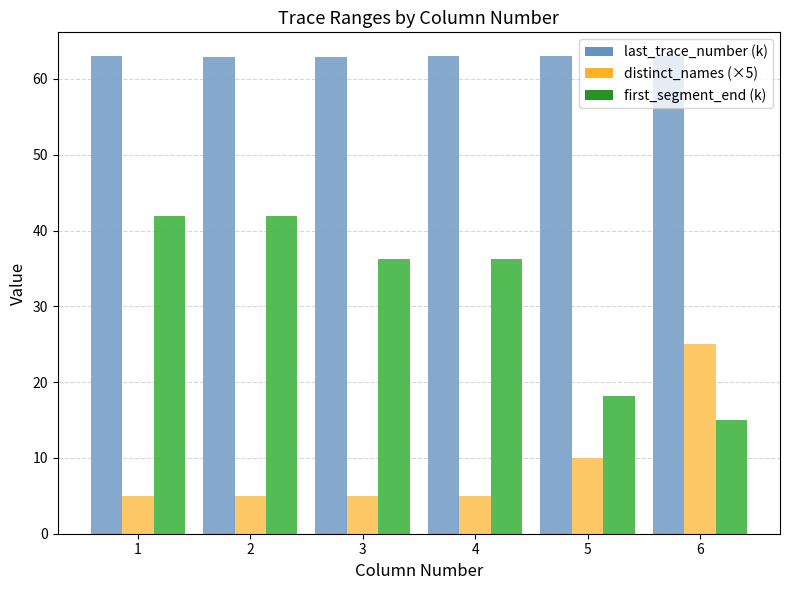

What is the average value of the first_segment_end (k) series?

31.6